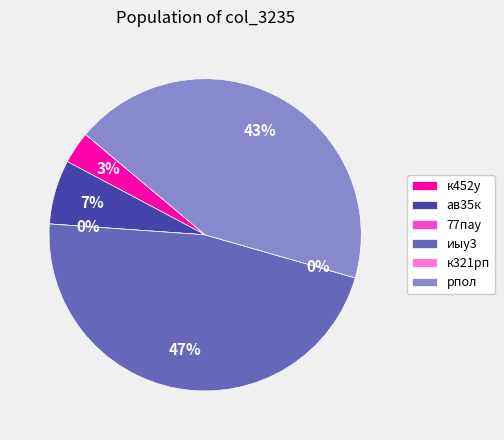

What percentage is NOT represented by к452у?

96.7%